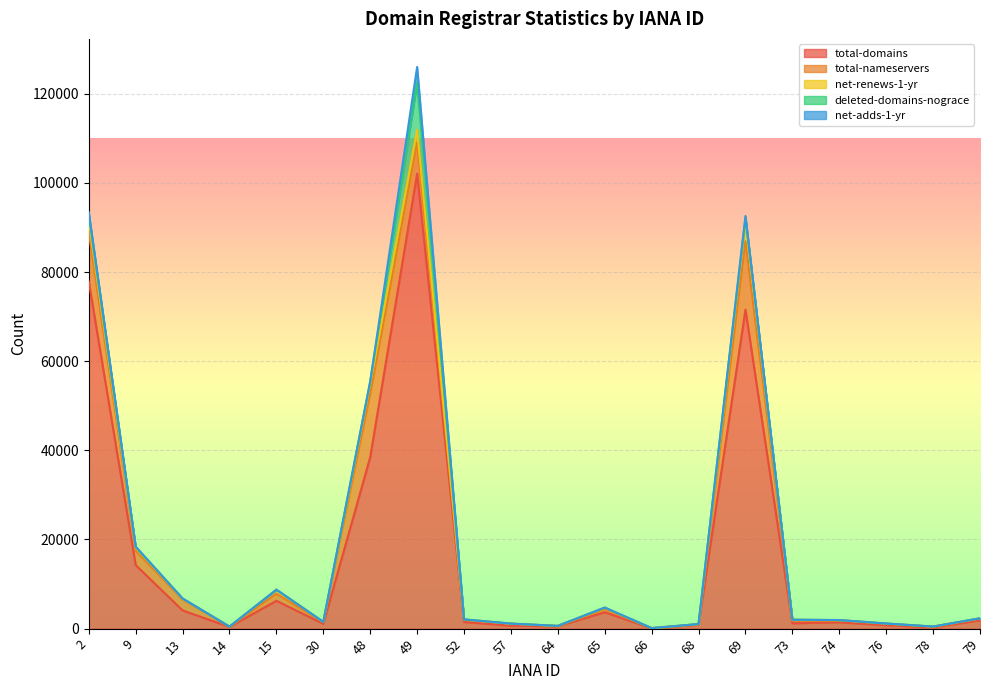

What is the approximate value of total-nameservers at 69?

15318